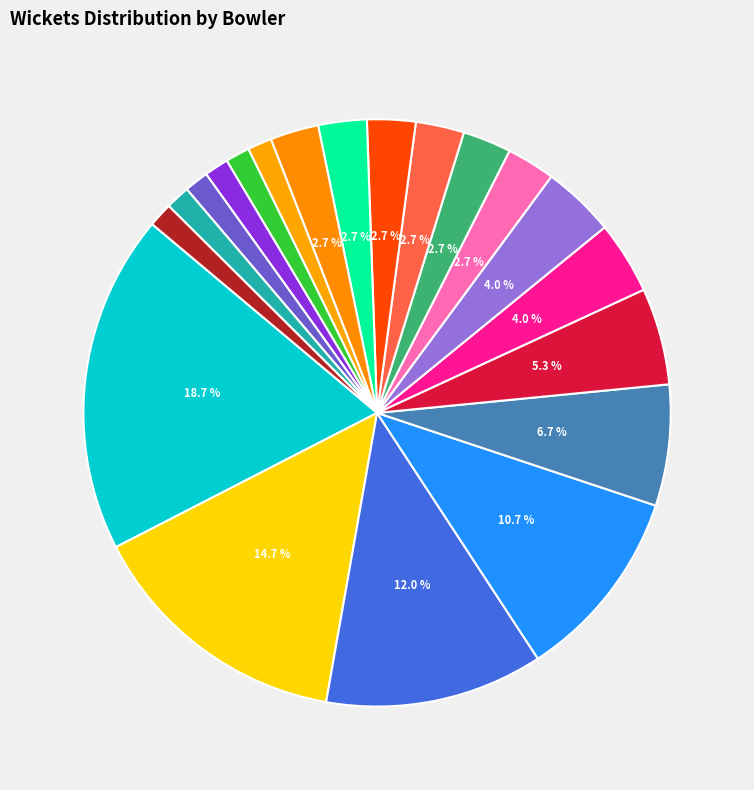

How many segments does this pie chart have?

20